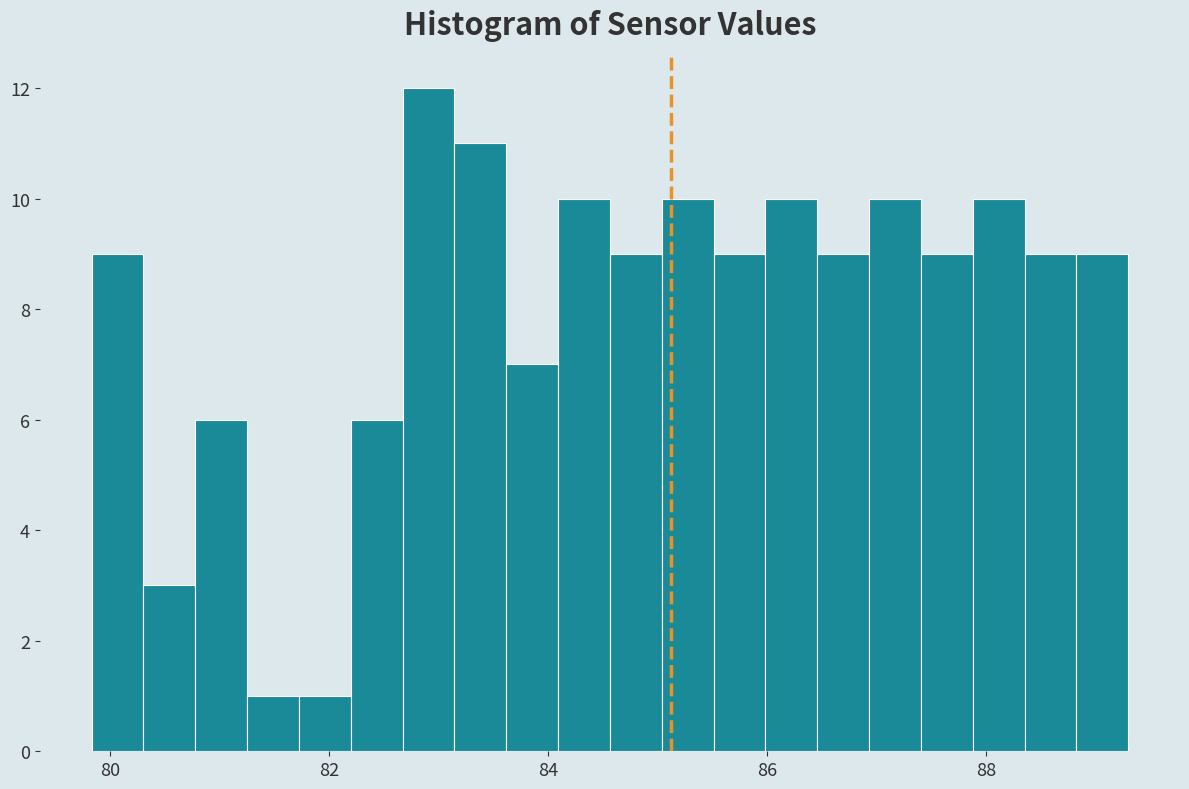

Around what value on the x-axis is the tallest bar? Give the approximate position of its centre, as read against the axis.

83.0